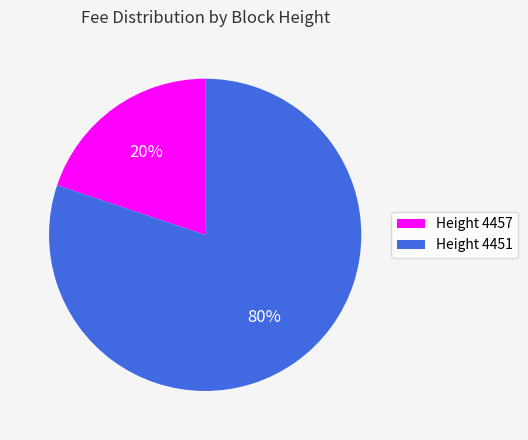

True or false: Height 4457 accounts for 20% of the total.

True